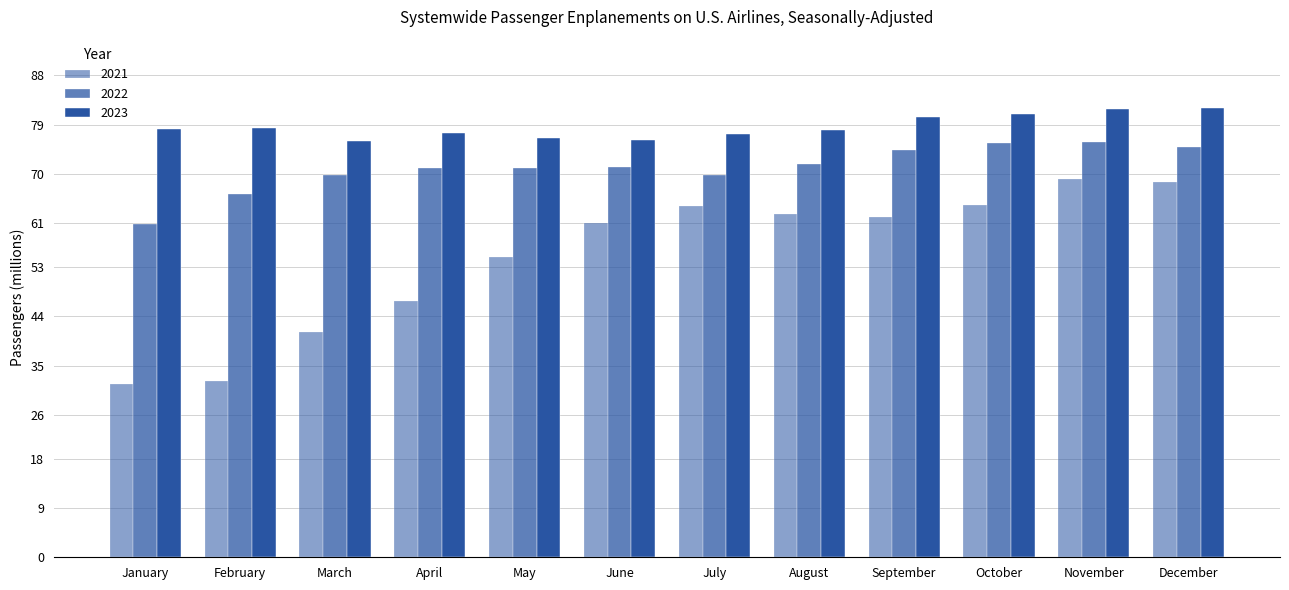

How many data points in 2021 are less than 62?

6